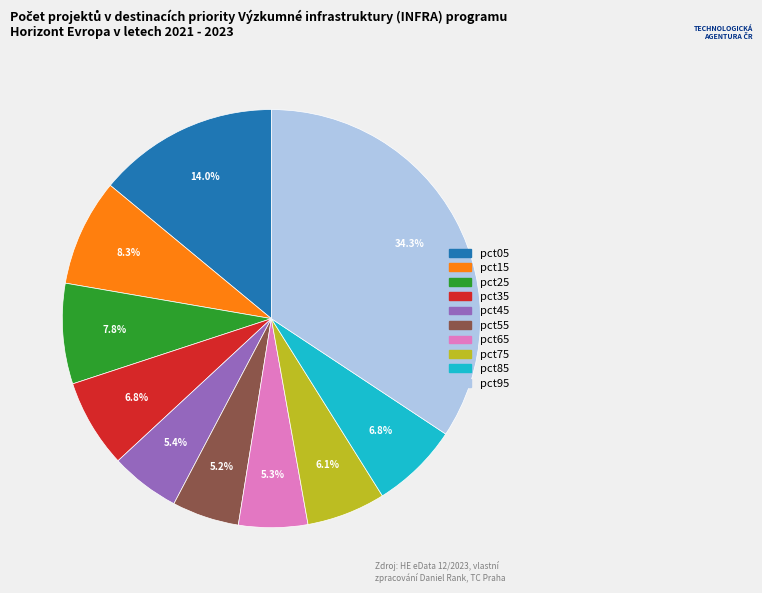

How much of the chart is everything except pct95?

65.7%